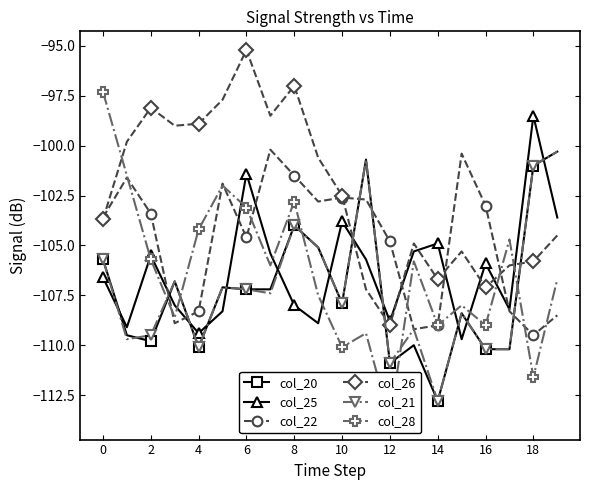

At which label does col_26 reach its minimum?

12